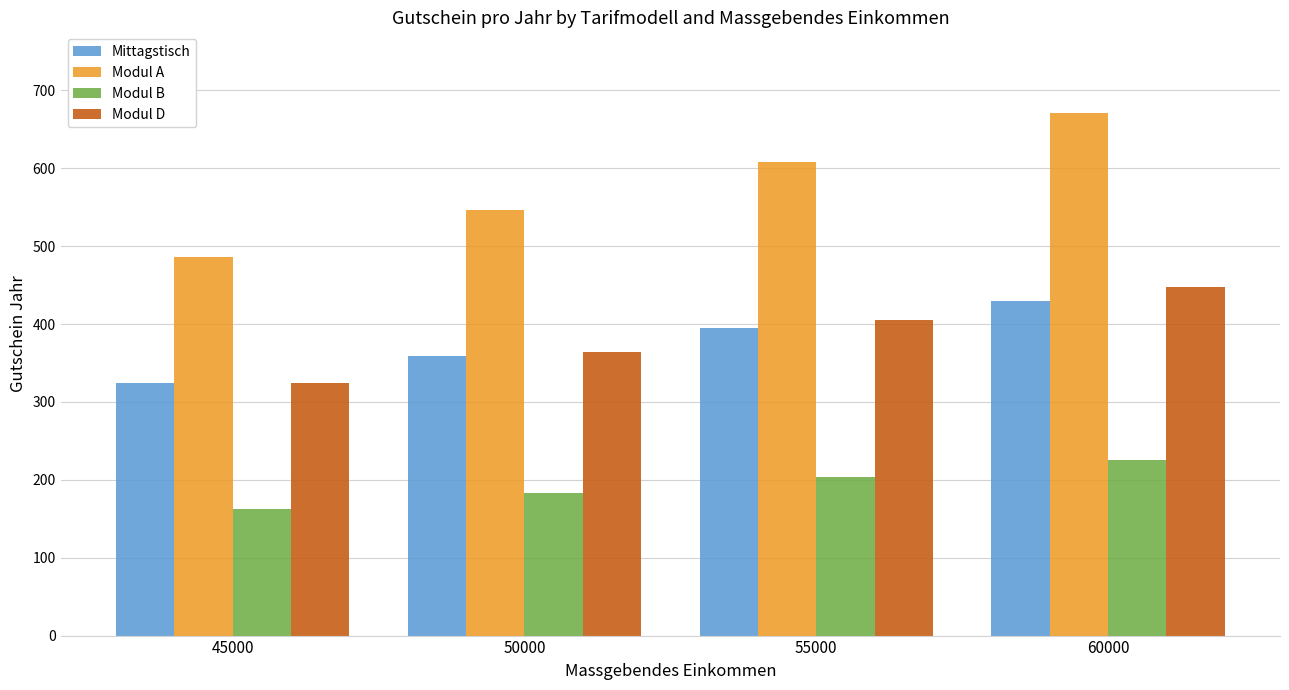

What is the lowest value of the Mittagstisch series?

324.0